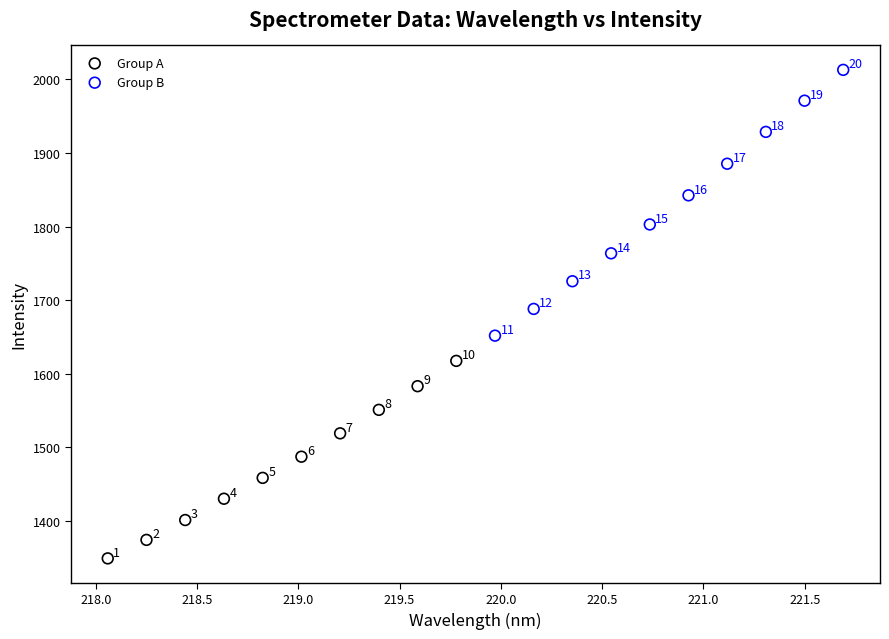

Which series reaches the minimum Y coordinate?

Group A